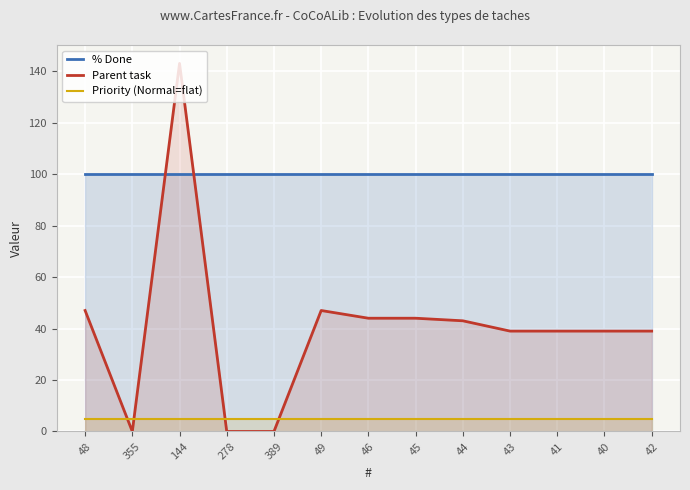

At which category is the sum across all series the highest?

144